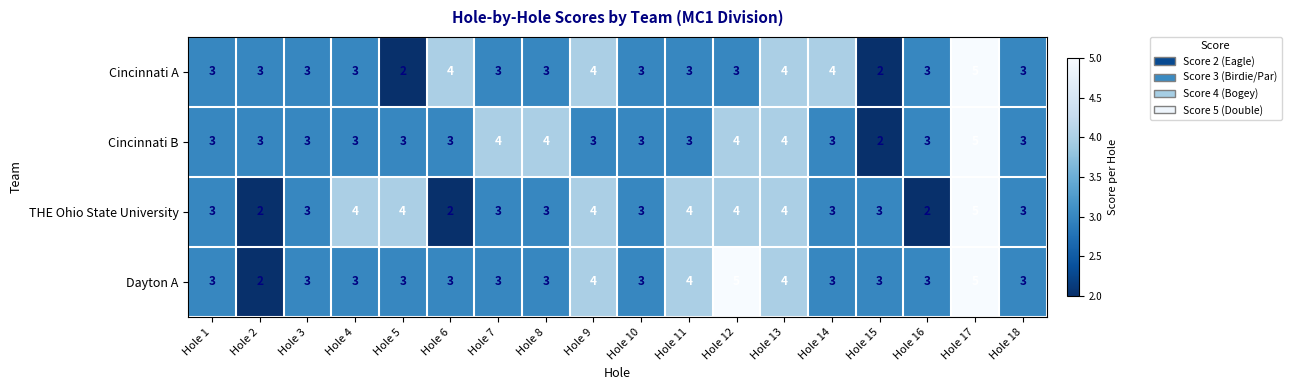

True or false: THE Ohio State University has a value of 1 at Hole 6.

False